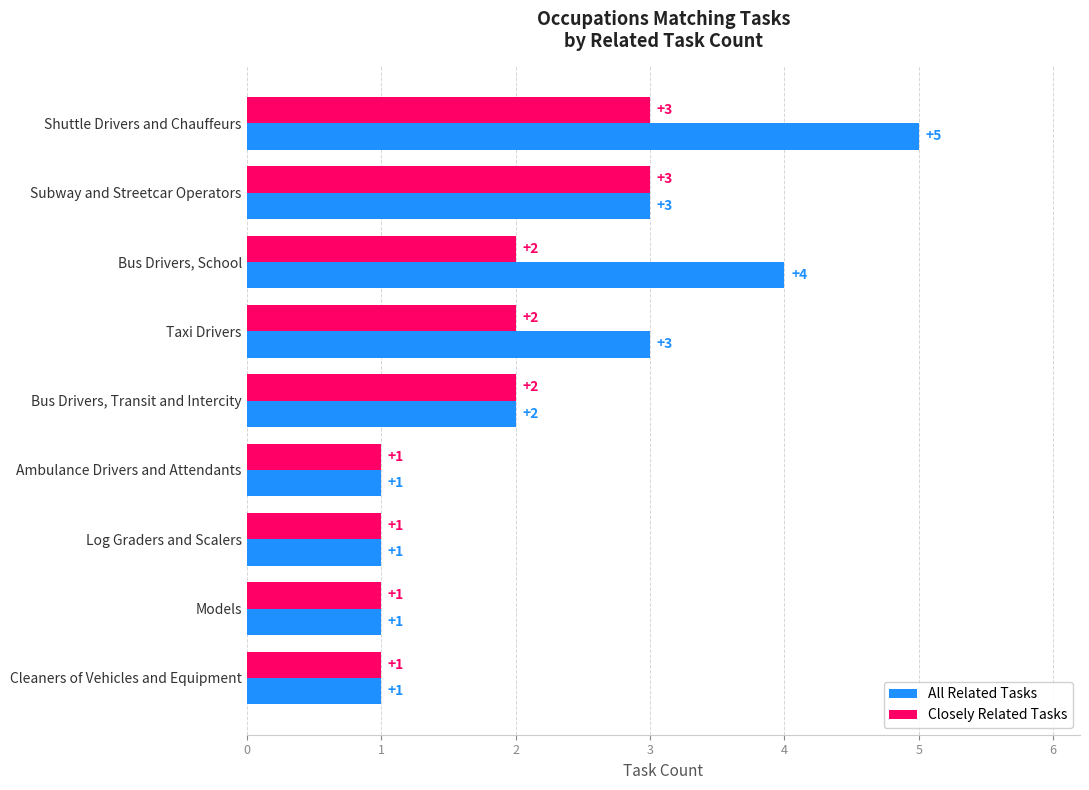

What is the minimum value shown in the chart?

1